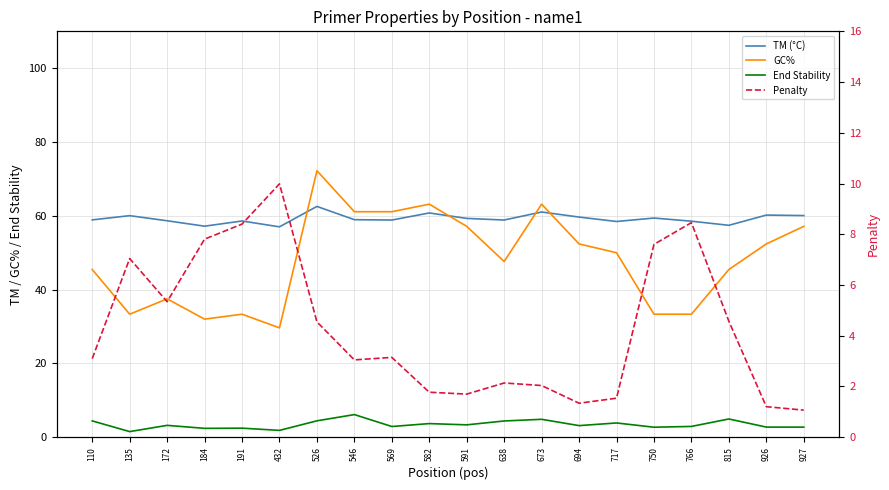

Where is End Stability nearest to the value 3?

766